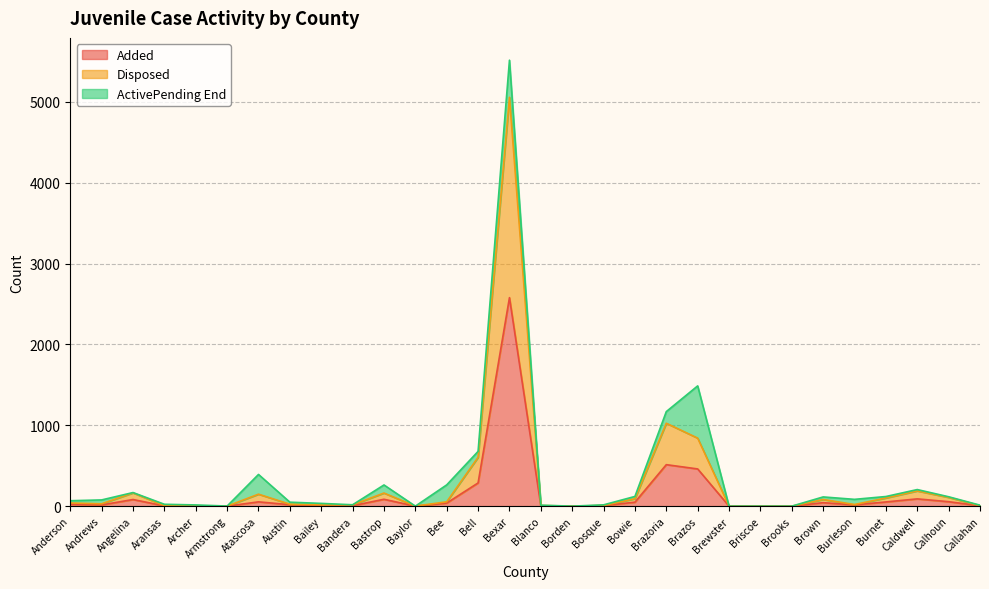

At which label is Juvenile_Added closest to 1289?

Brazoria